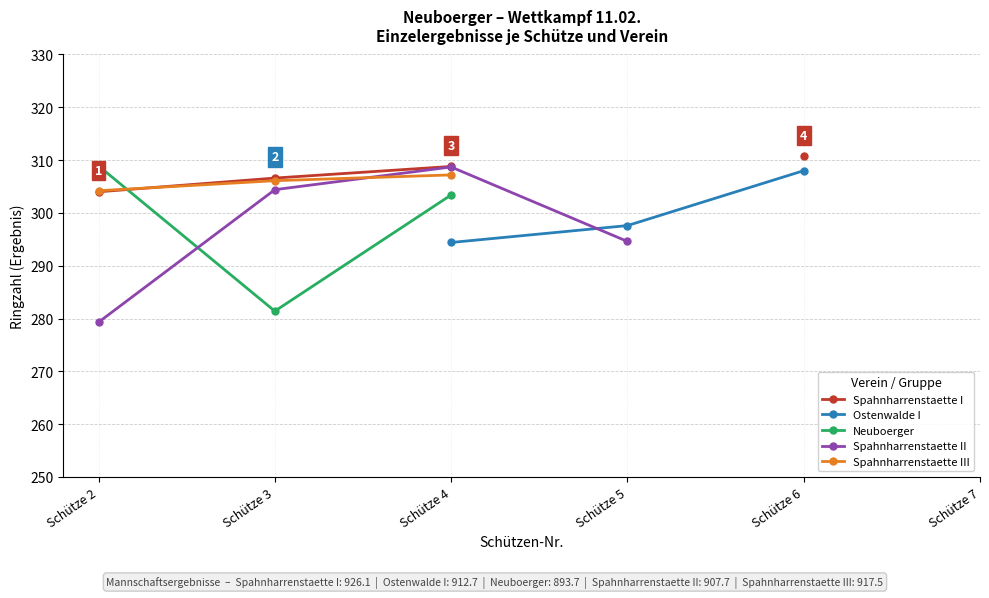

What are all the series names shown in the legend?

Spahnharrenstaette I, Ostenwalde I, Neuboerger, Spahnharrenstaette II, Spahnharrenstaette III